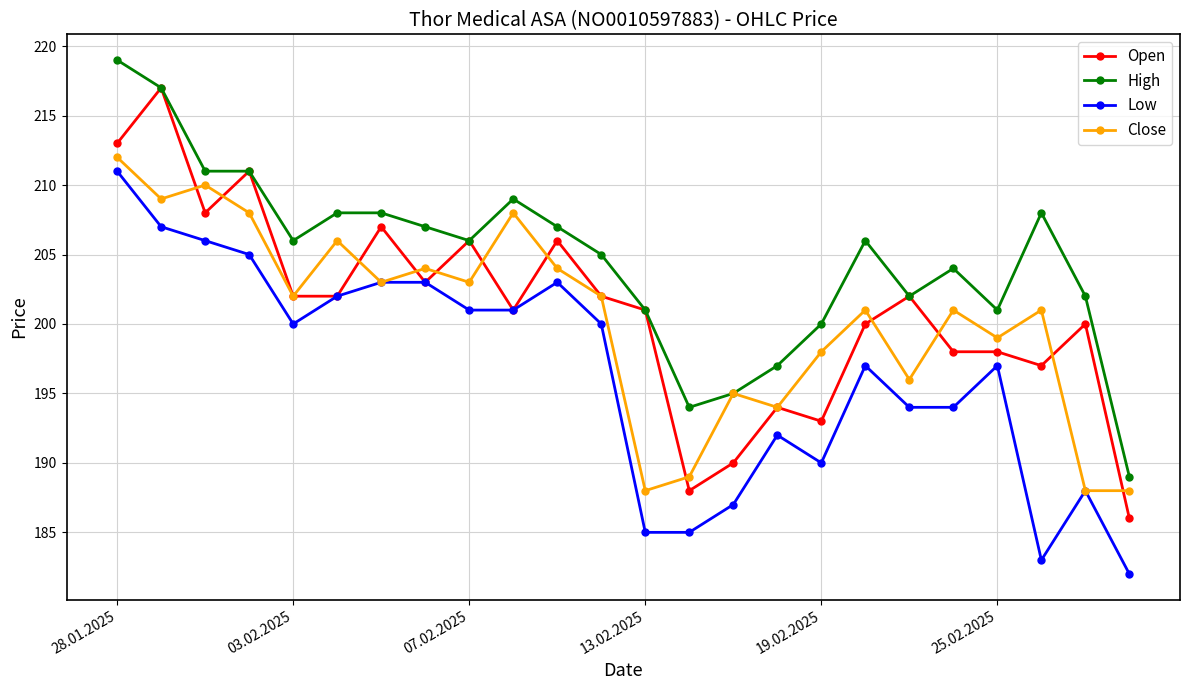

What is the maximum value shown in the chart?

219